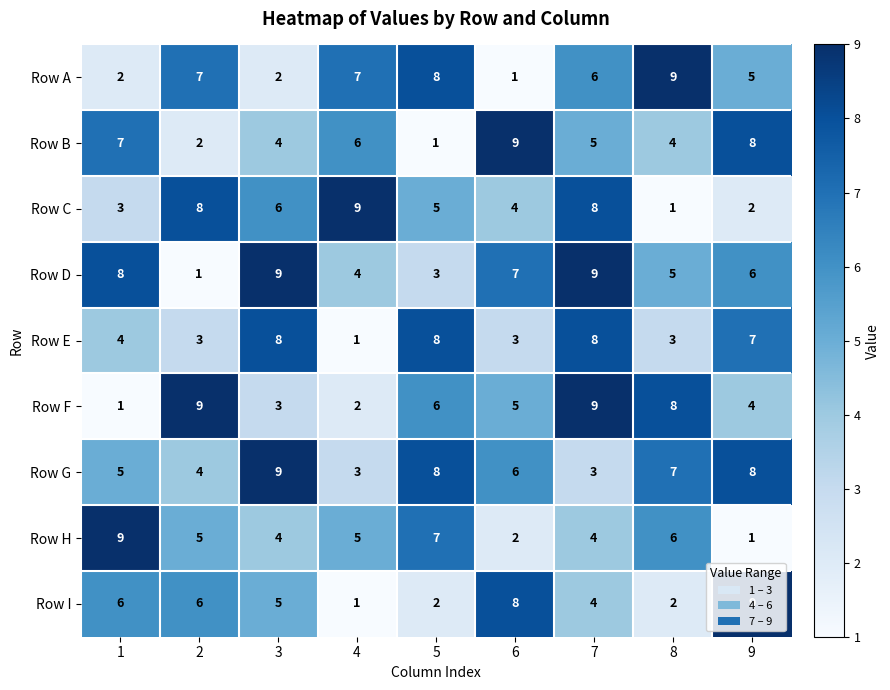

What is the spread (max minus min) of values at 6?

8